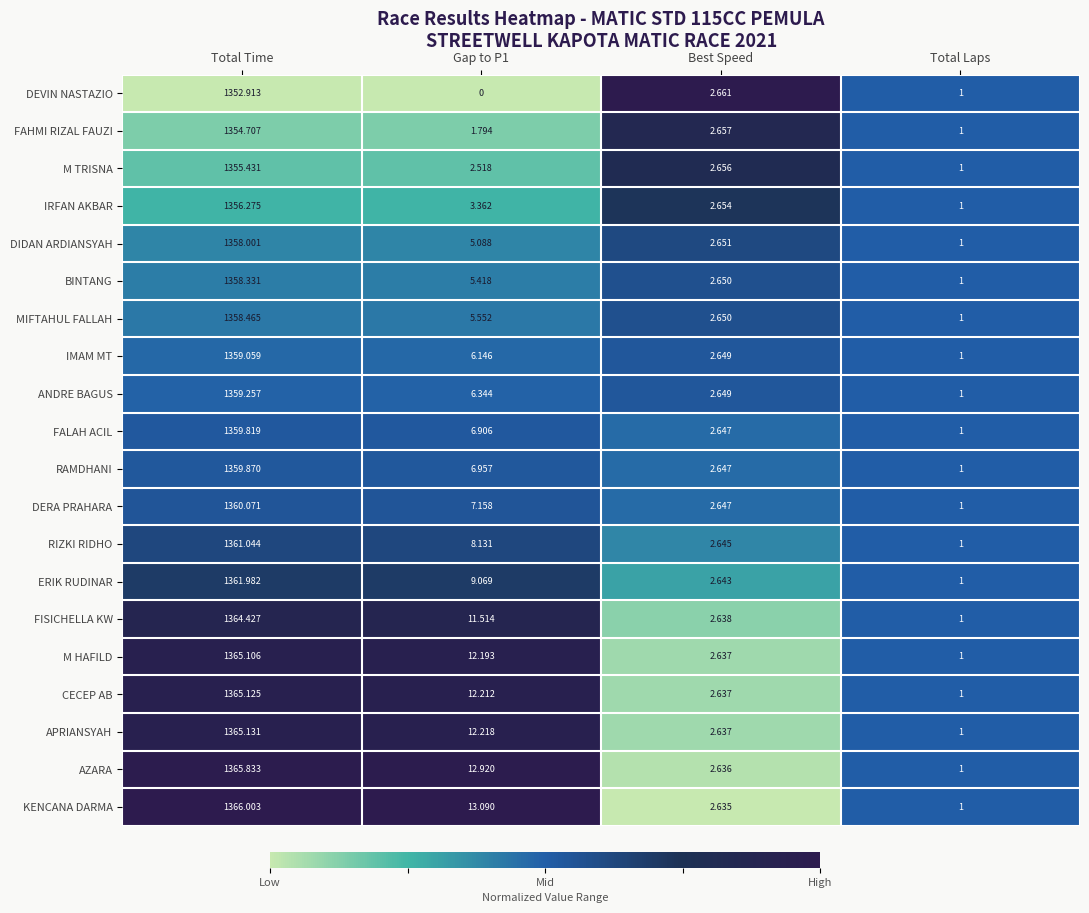

Between Total Time and Total Laps, which series saw the biggest shift?

KENCANA DARMA